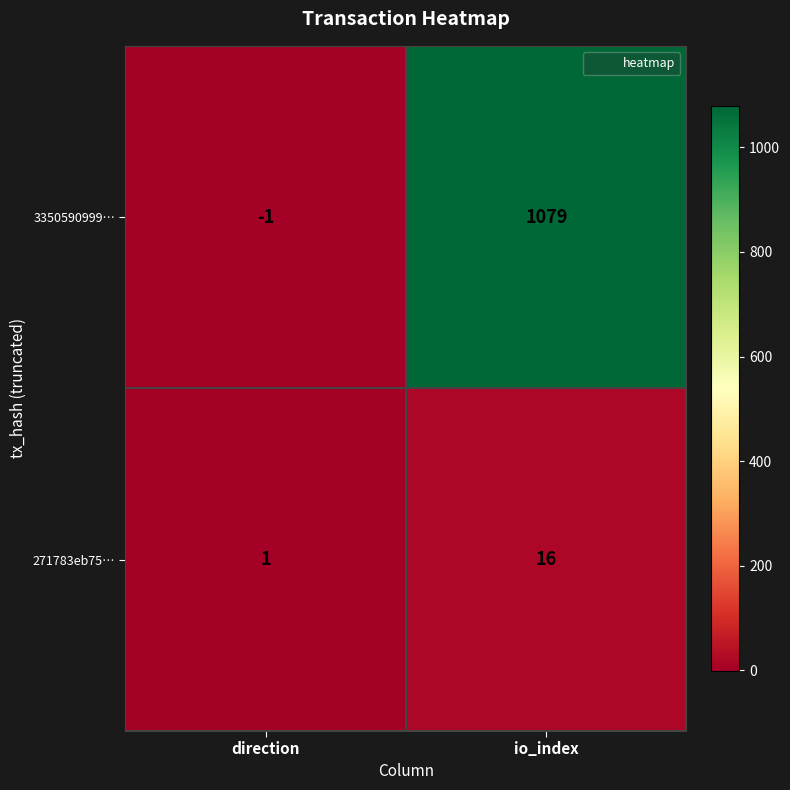

What is the sum of the 271783eb75… values at direction and io_index?

17